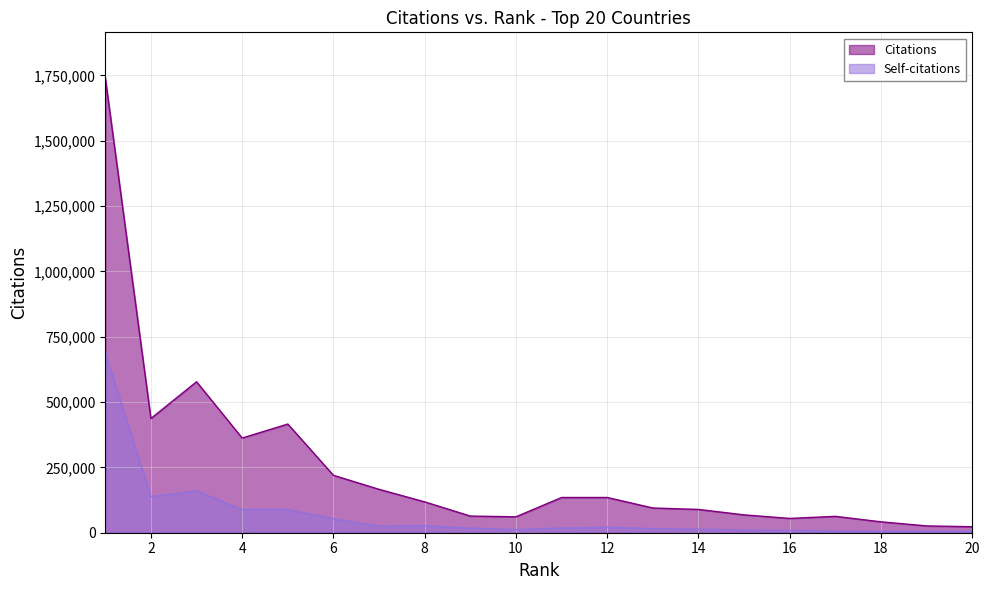

How many data points in Self-citations are above 17733?

9